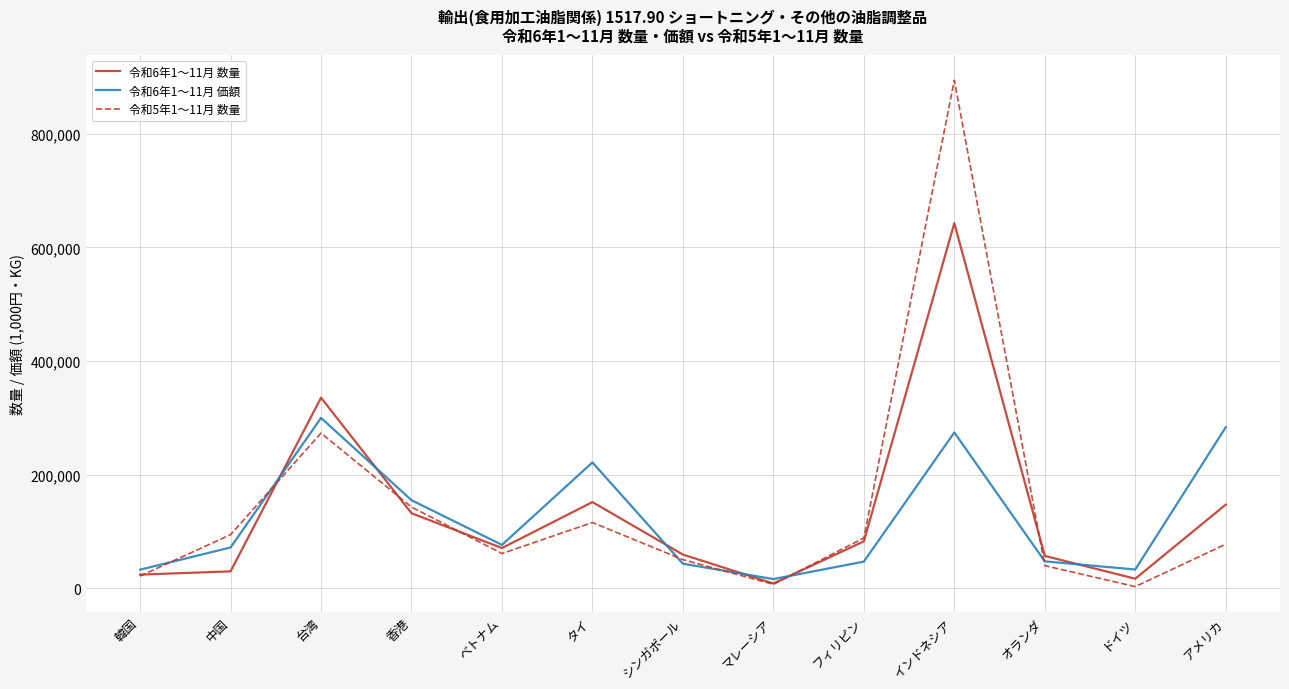

What is the sum of the 令和5年1～11月 数量 values at 中国 and 韓国?

115680